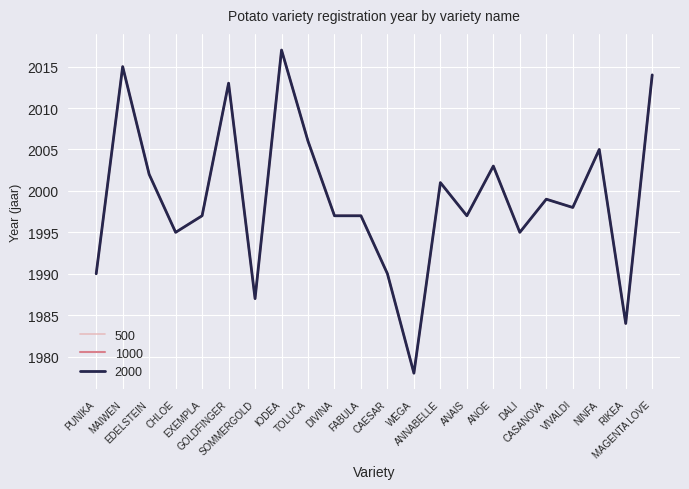

What value does the 1000 series have at VIVALDI, to the nearest 10?

2000